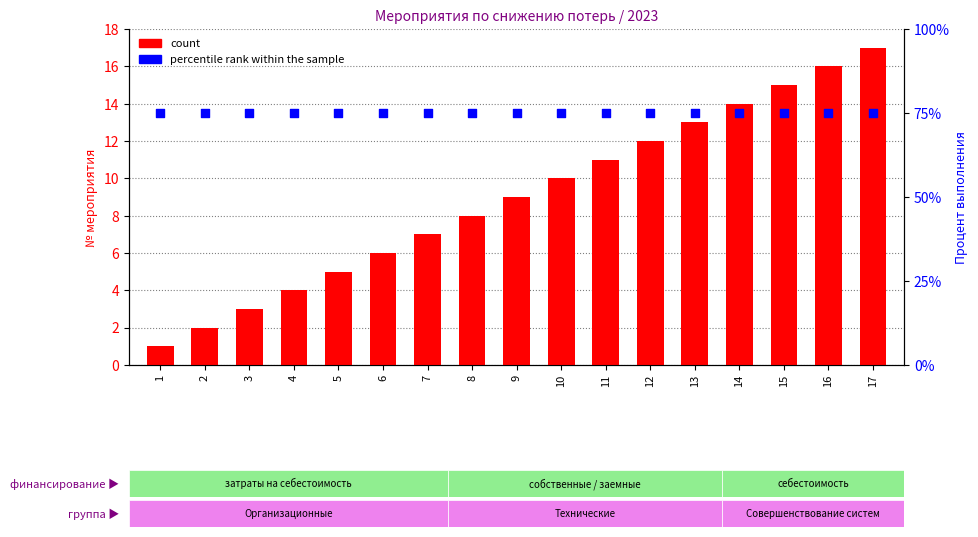

Which series has the widest spread of Y values?

count